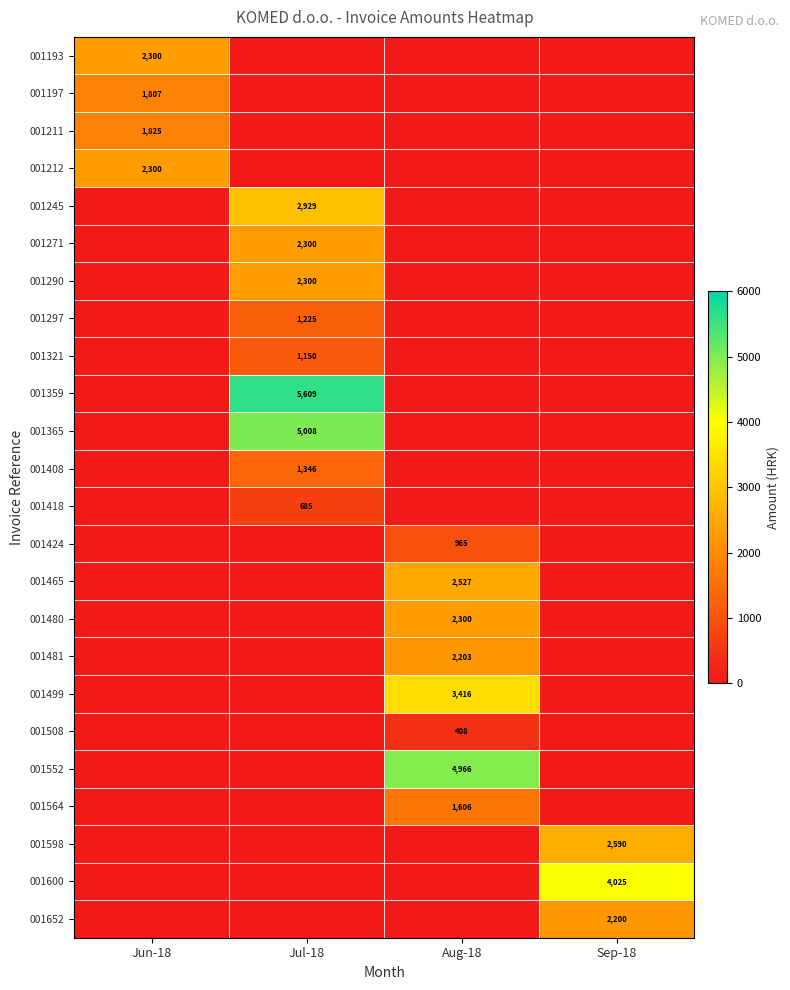

How many categories are shown in the chart?

4